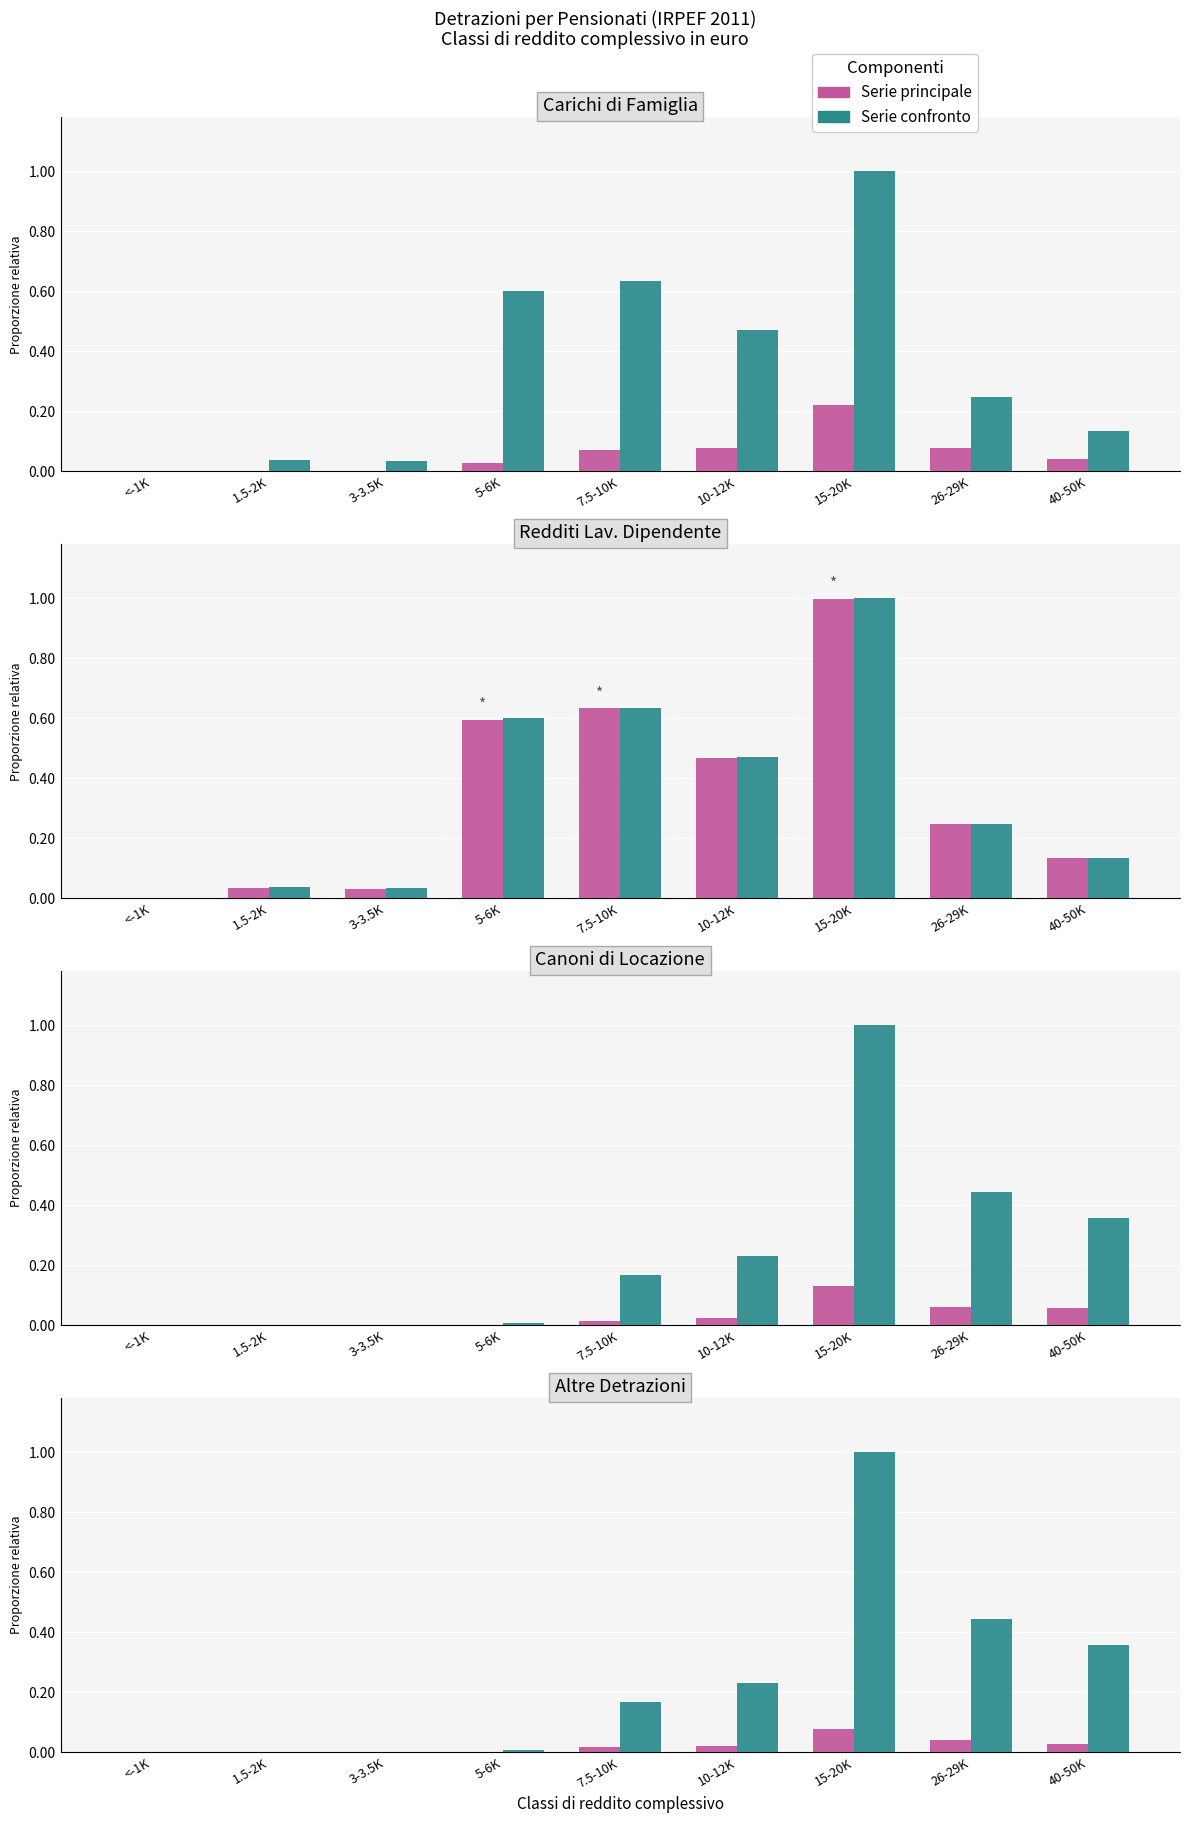

At which label is Freq. Lav. dipendente closest to 0?

<-1K